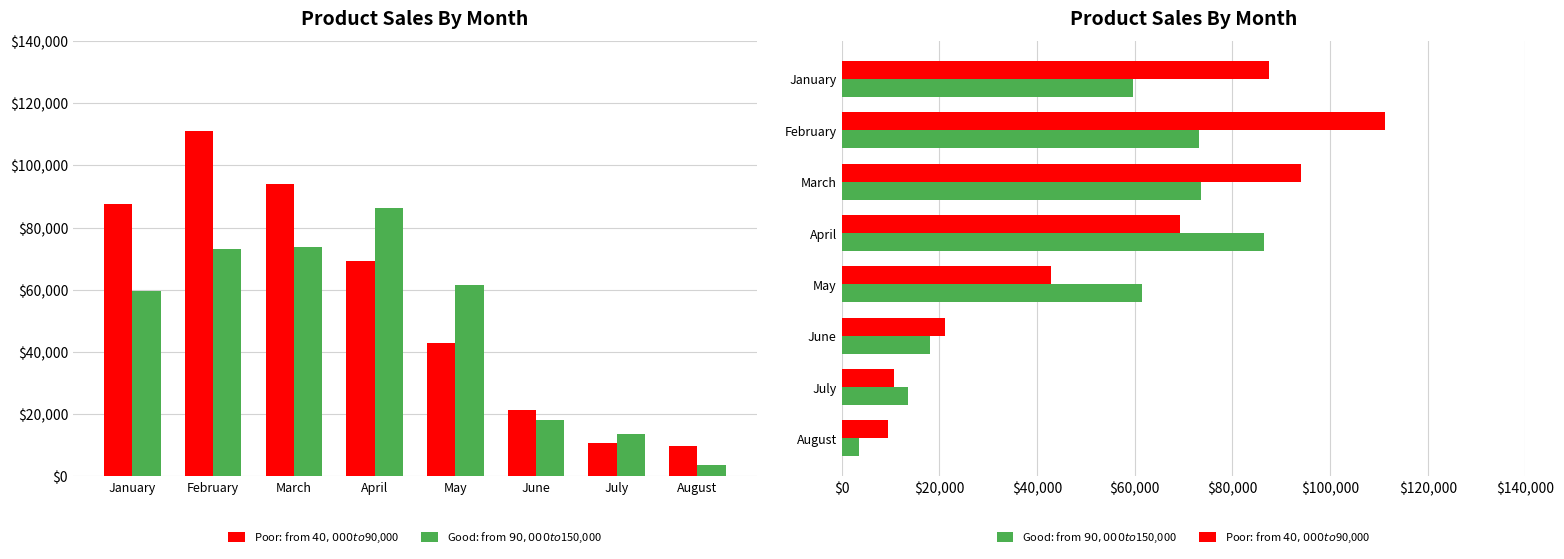

At June, list the series in order from largest to smallest.

Poor: from $40,000 to $90,000, Good: from $90,000 to $150,000